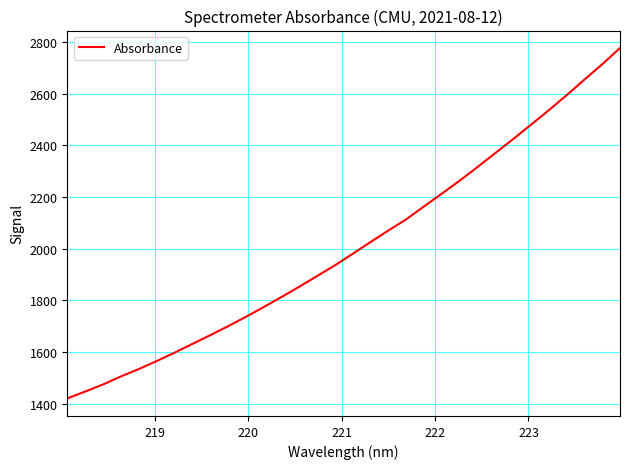

What is the minimum value shown in the chart?

1420.6